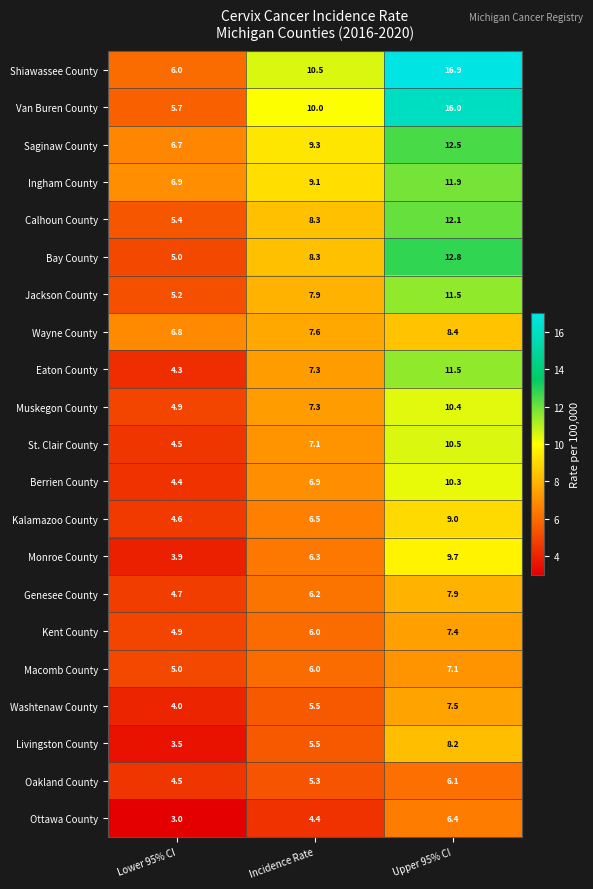

The value of Van Buren County at Lower 95% CI is 5.7. True or false?

True